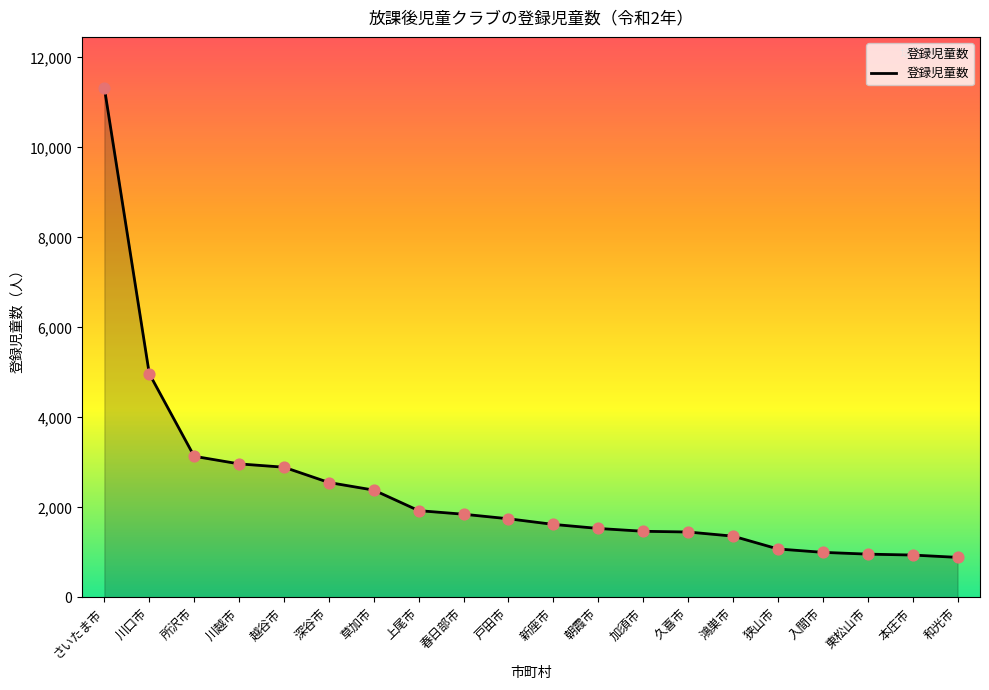

Which has a higher value, 川口市 or 和光市?

川口市